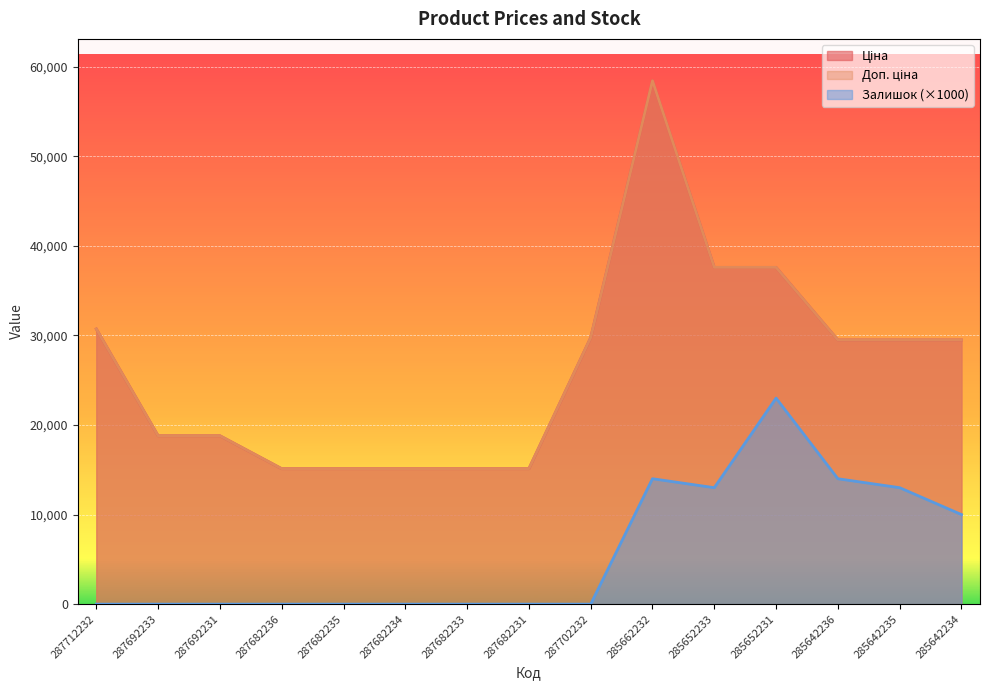

Rank the categories by Ціна value from highest to lowest.

285662232, 285652233, 285652231, 287712232, 287702232, 285642236, 285642235, 285642234, 287692233, 287692231, 287682236, 287682235, 287682234, 287682233, 287682231